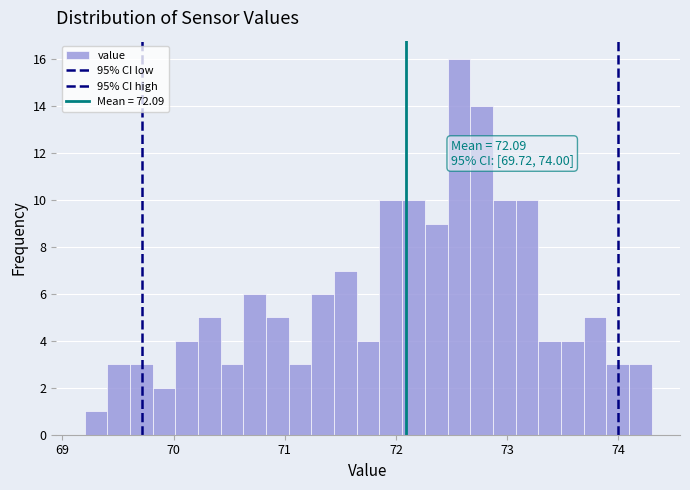

Read against the x-axis, roughly where is the centre of the tallest bar?

72.6